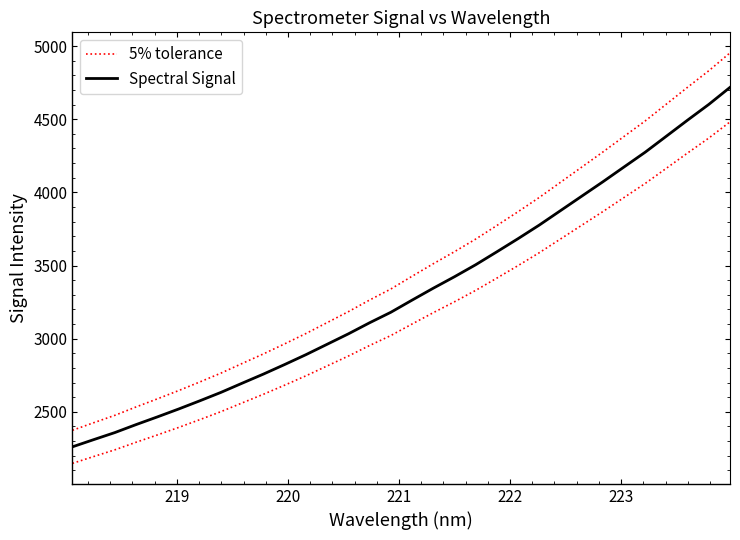

True or false: Spectral Signal has more than 2 interior local peaks.

False